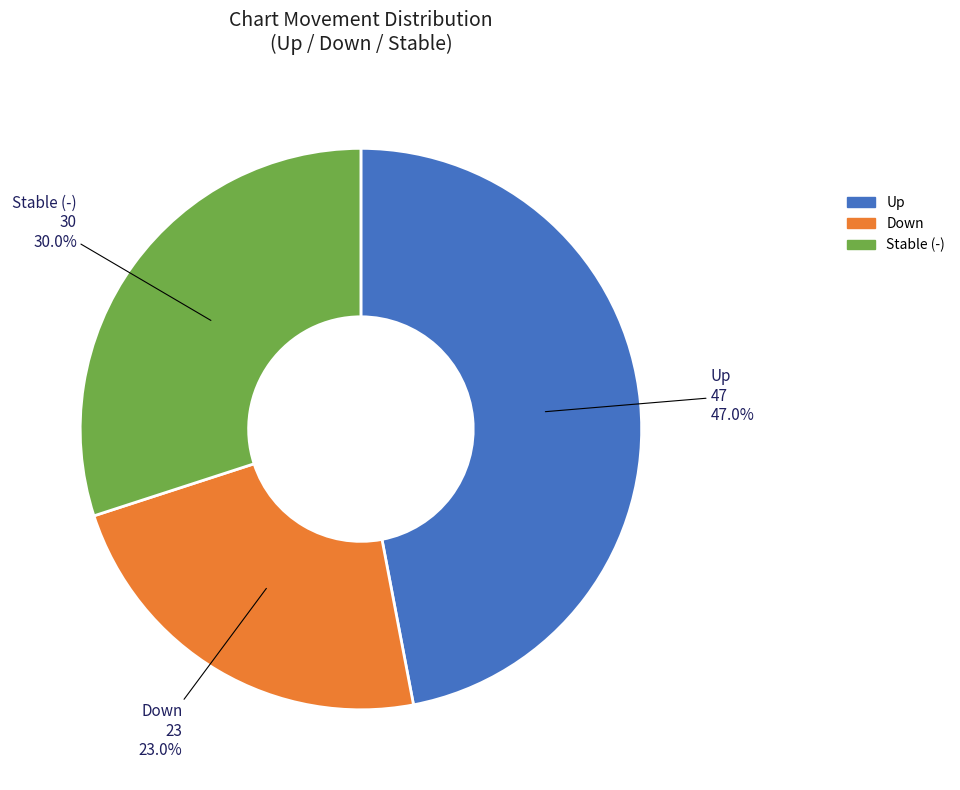

Does any single category account for the majority?

No